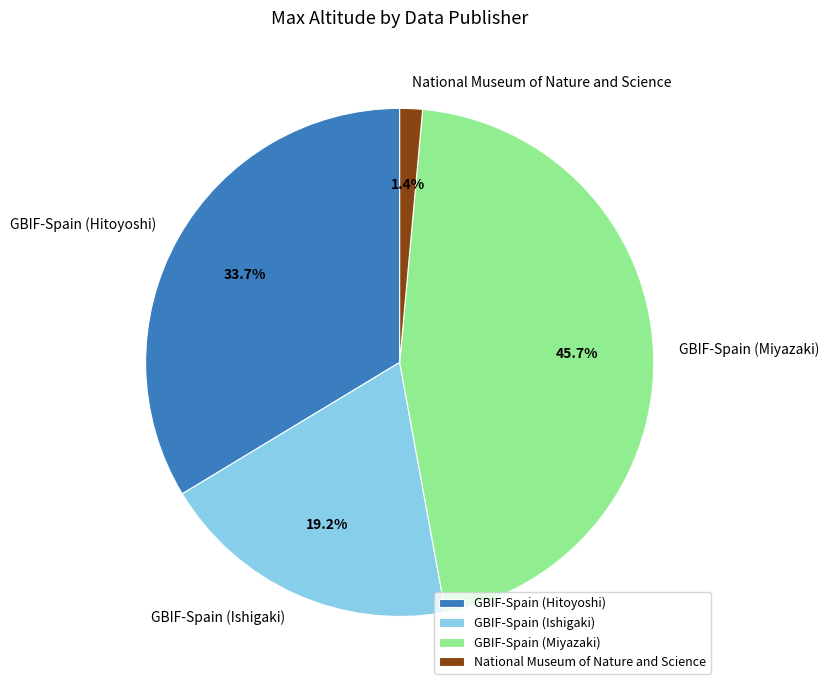

Which slice is the smallest?

National Museum of Nature and Science